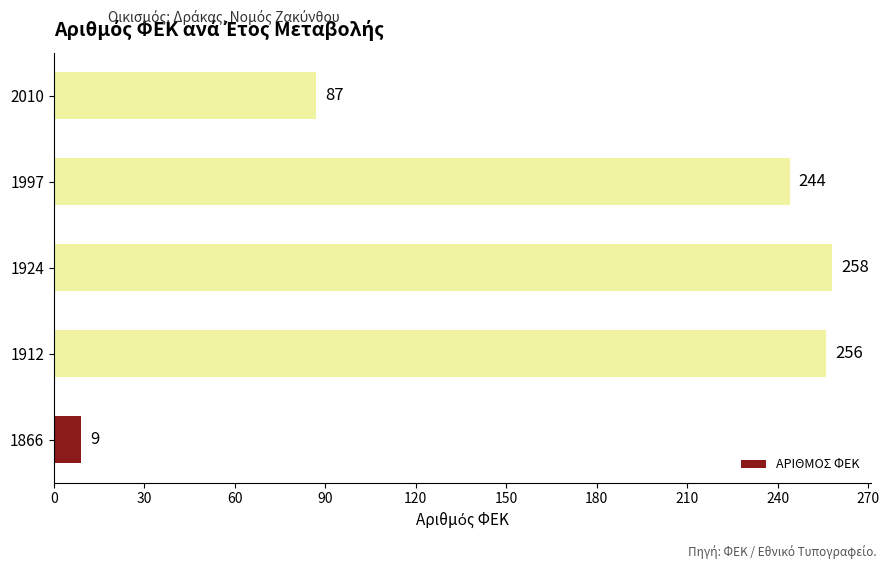

Which label corresponds to the largest value in the chart?

1924